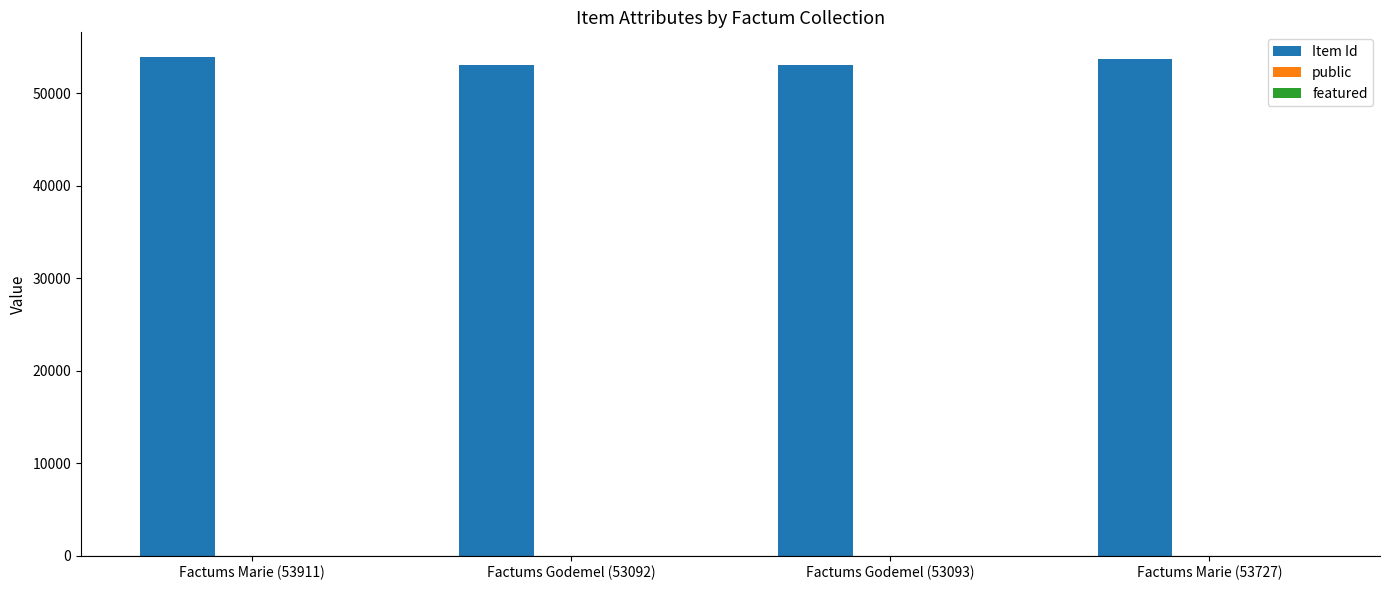

What is the total value across all series at Factums Godemel (53092)?

53093